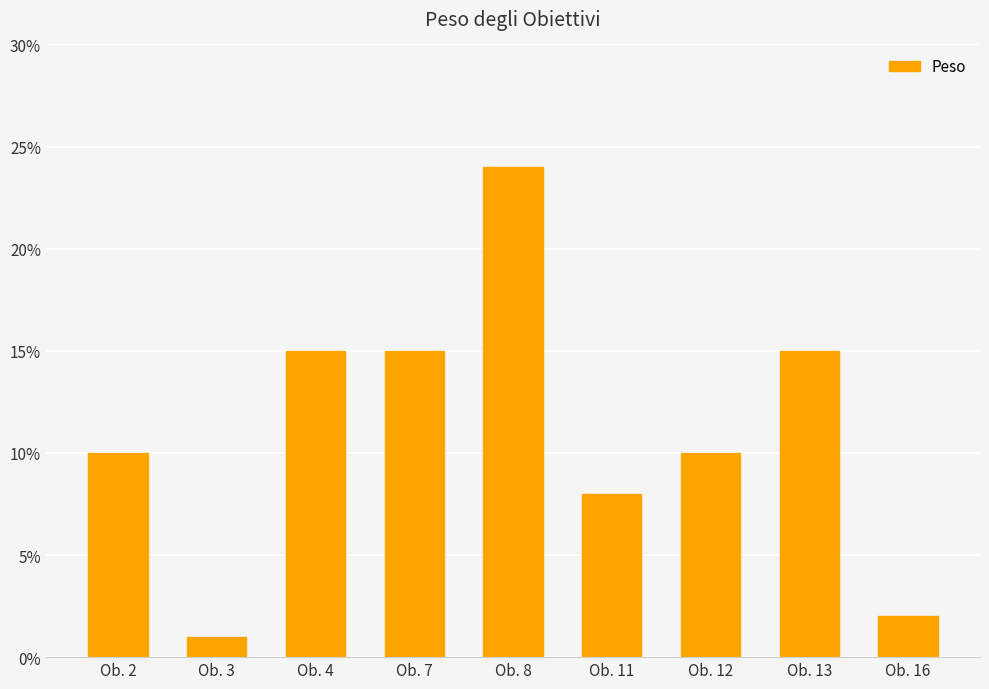

What is the change in value from Ob. 12 to Ob. 16?

-0.1